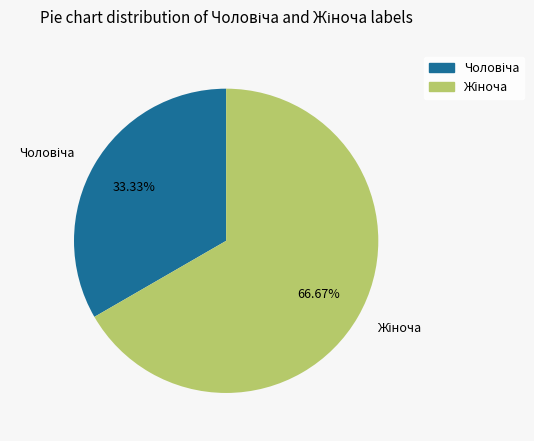

Is there any slice that represents more than half of the pie?

Yes